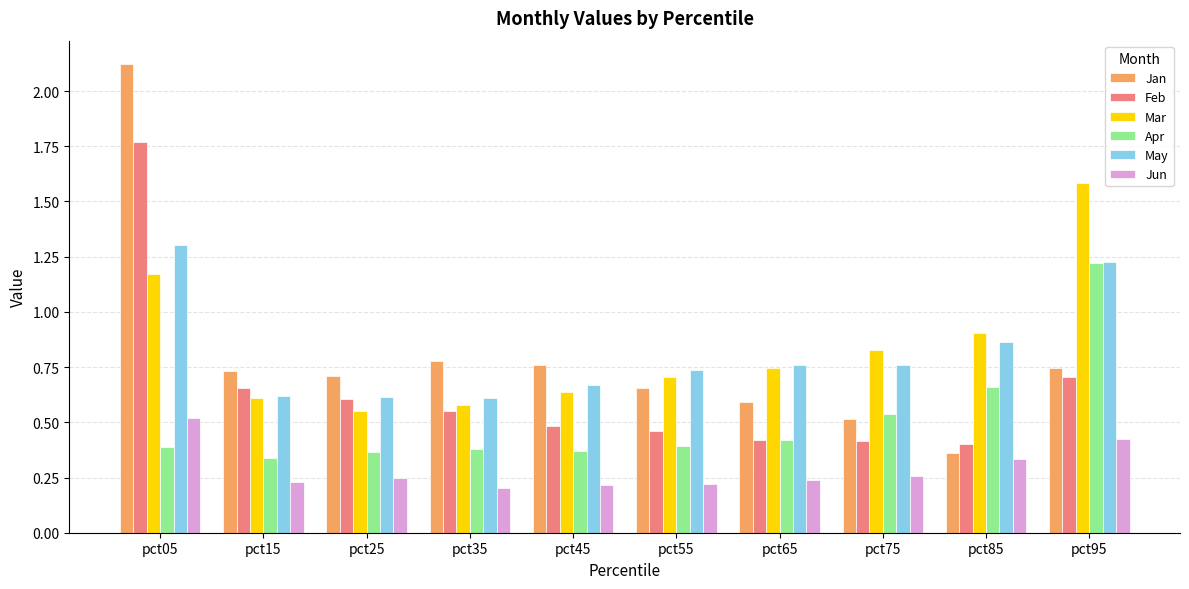

List the series in order of their peak value, highest first.

Jan, Feb, Mar, May, Apr, Jun